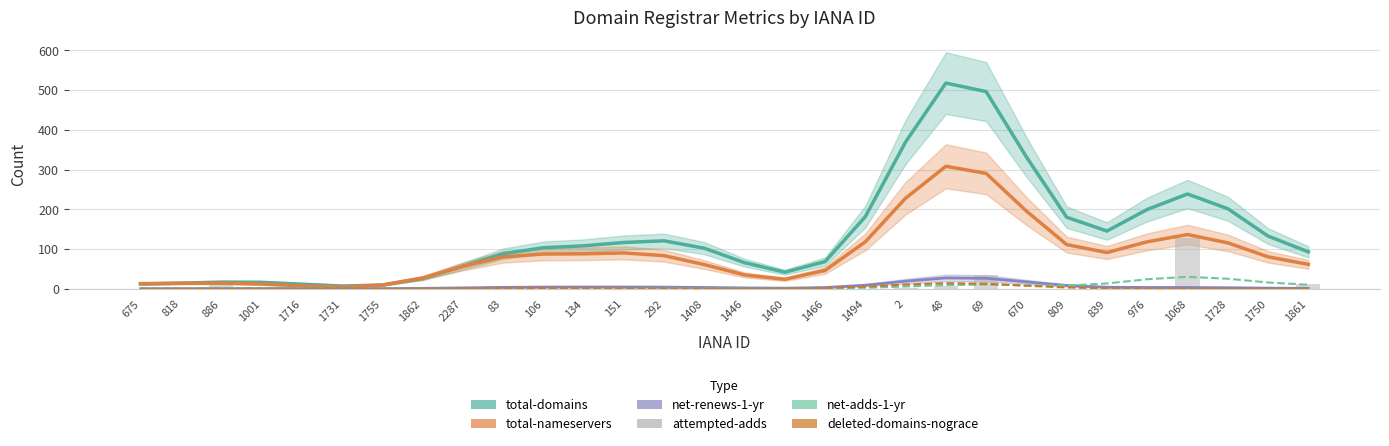

Rank the series at 2 from highest to lowest value.

total-domains, total-nameservers, net-renews-1-yr, deleted-domains-nograce, net-adds-1-yr, attempted-adds